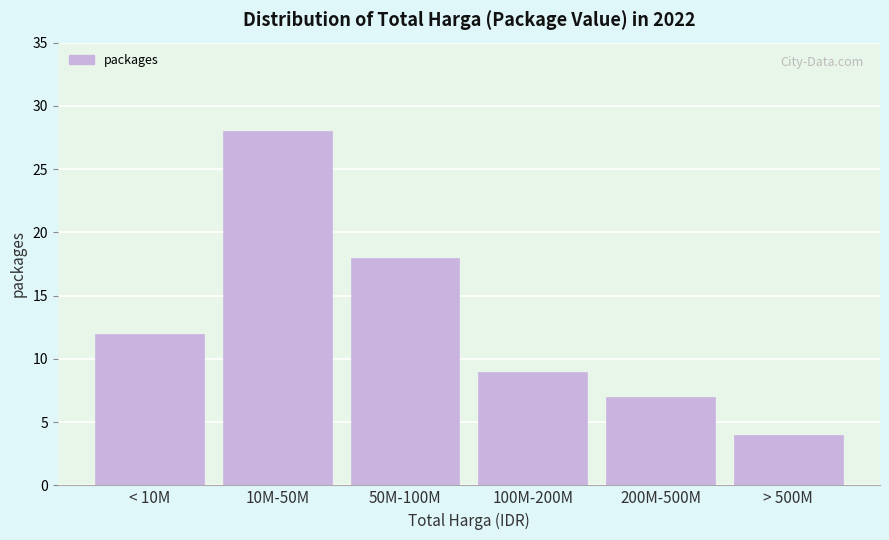

Reading left to right, transcribe all the data shown in this chart.

12	28	18	9	7	4